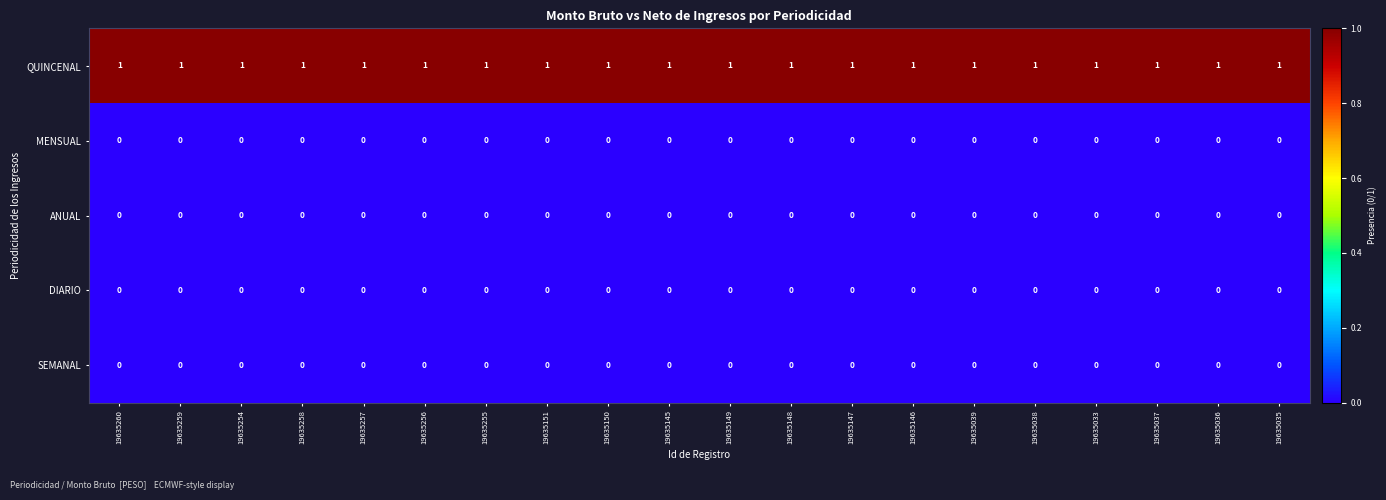

Which series has the largest total across all categories?

QUINCENAL